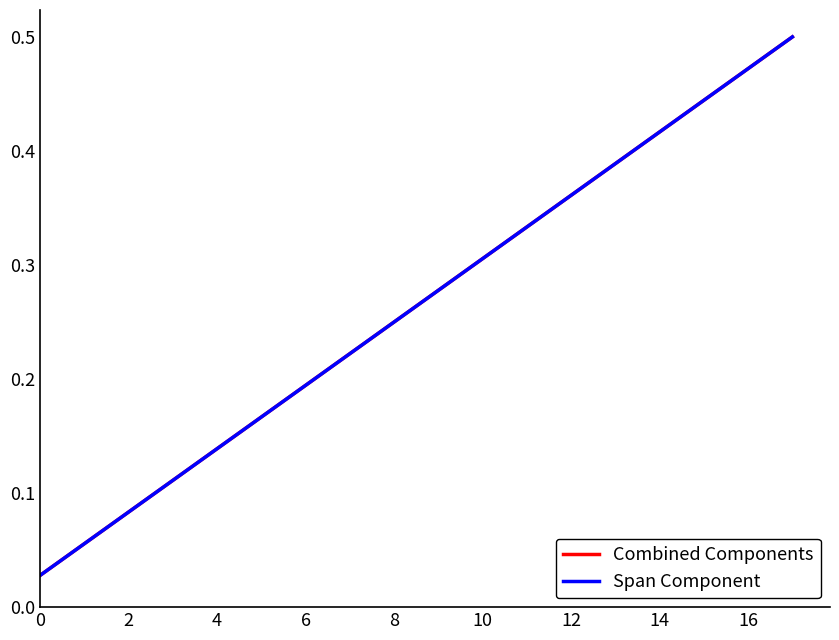

True or false: Span Component and Combined Components intersect in this chart.

False